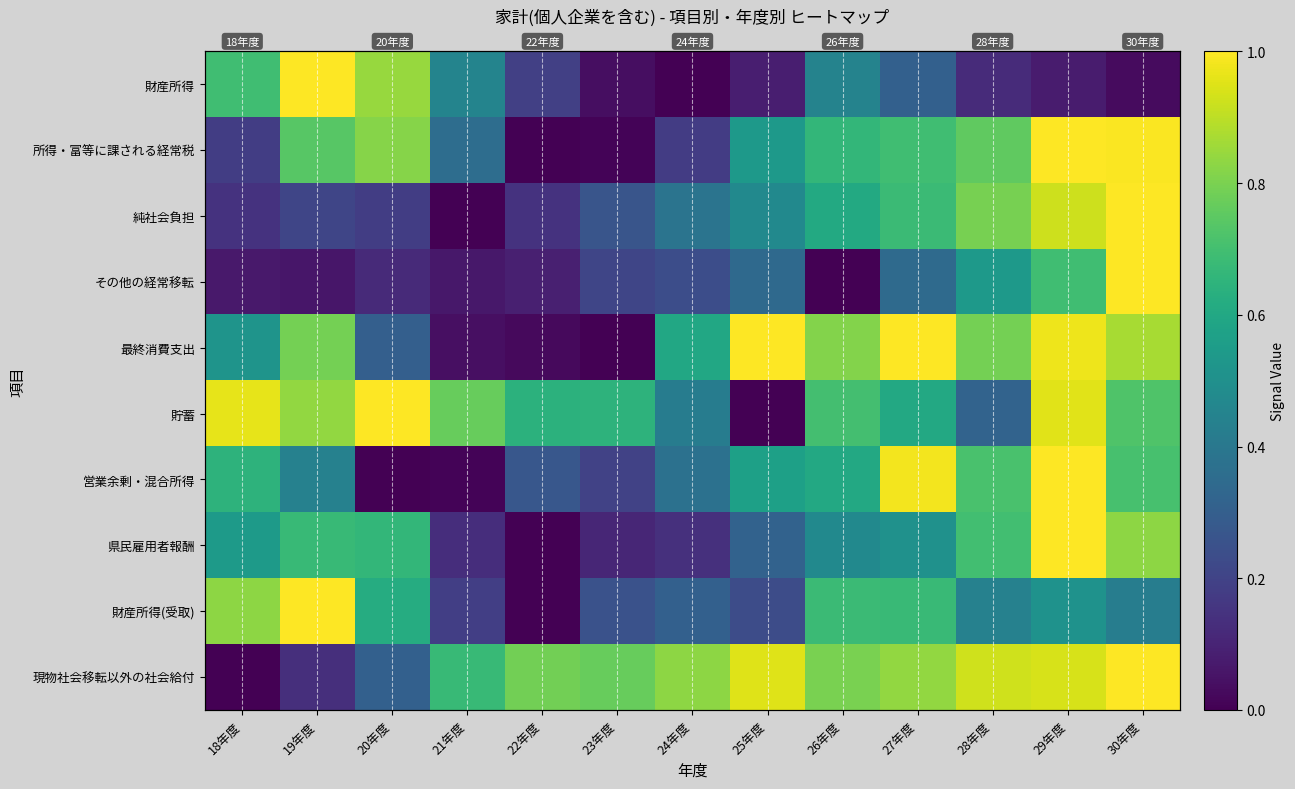

At which category is the sum across all series the highest?

29年度